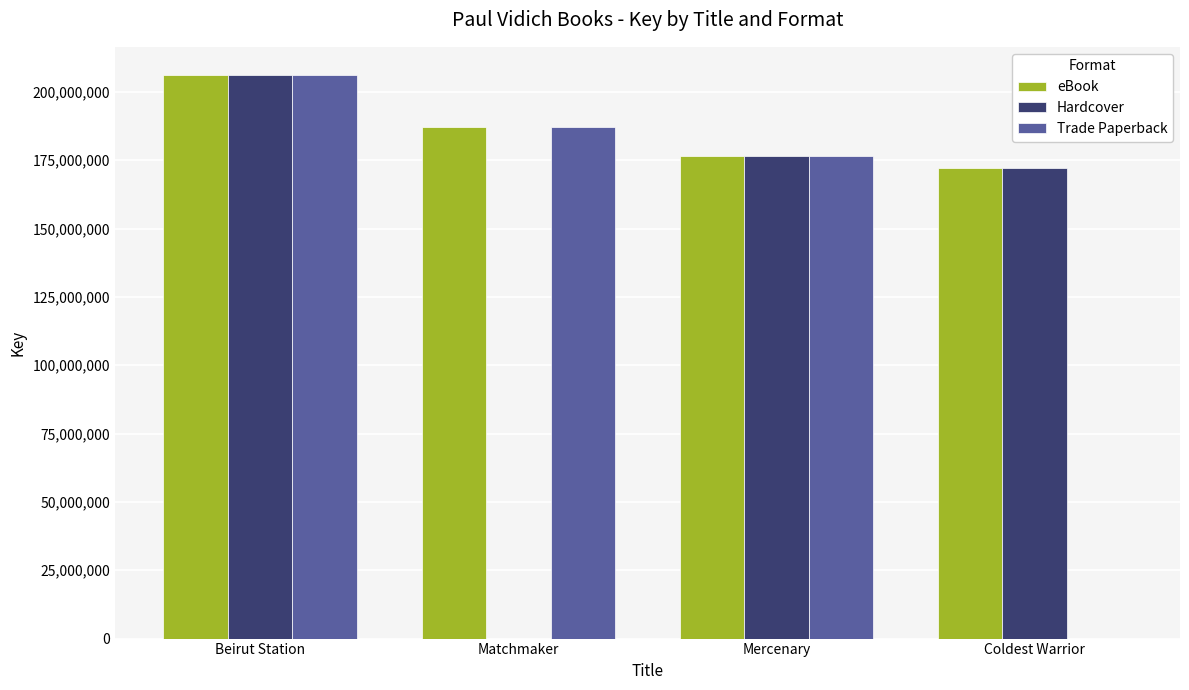

What are all the series names shown in the legend?

eBook, Hardcover, Trade Paperback